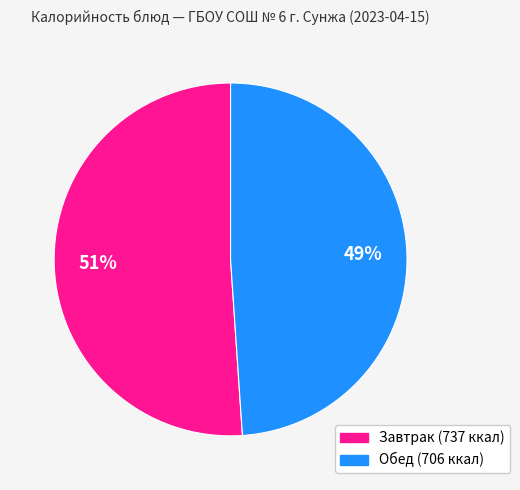

Does any single category account for the majority?

Yes